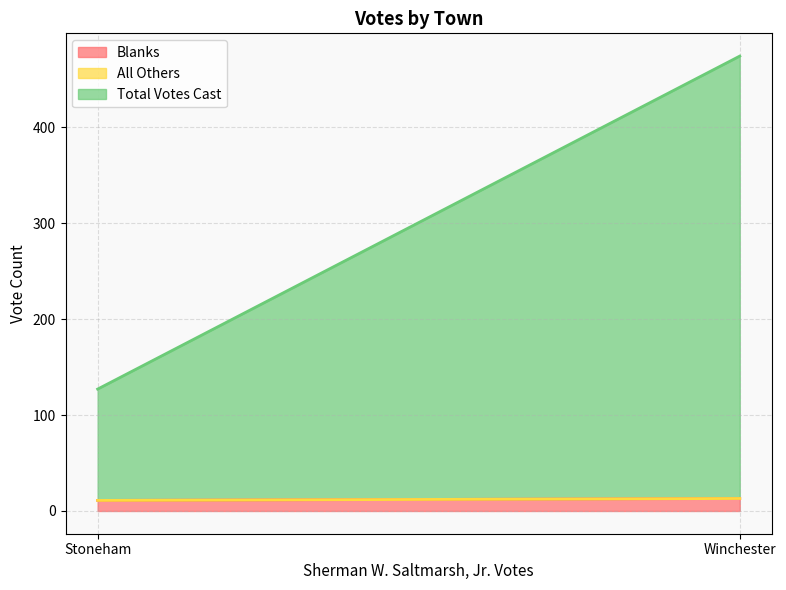

What is the sum of the Total Votes Cast values at Winchester and Stoneham?

601